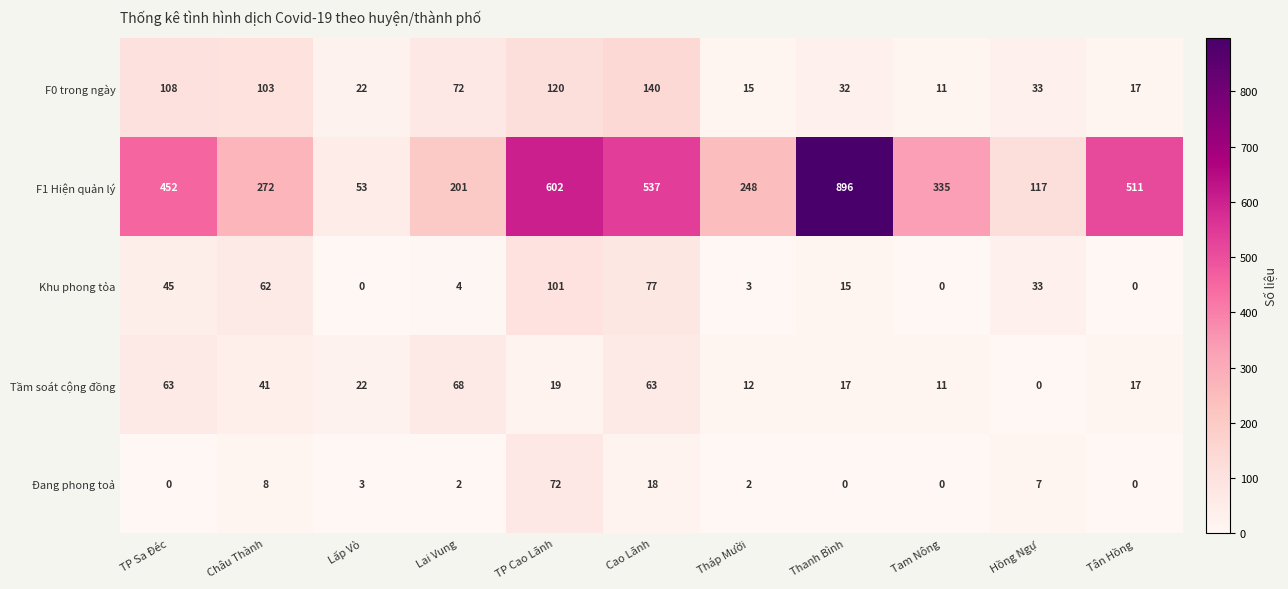

At which category is the sum across all series the highest?

Thanh Bình